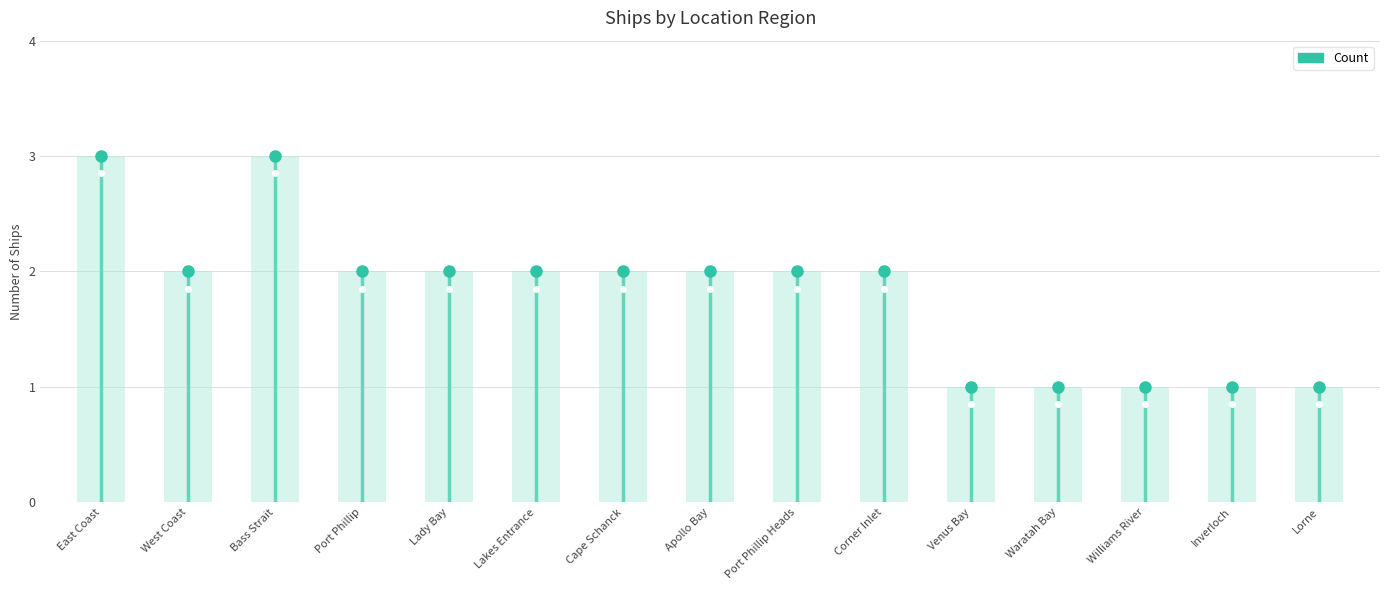

What is the sum of all values?

27